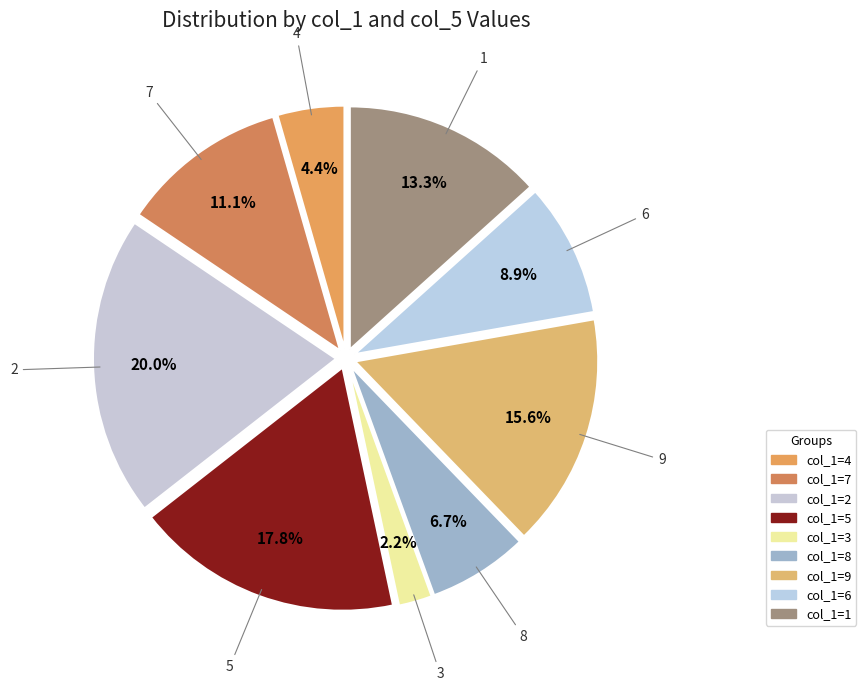

Which slice is the smallest?

col_1=3